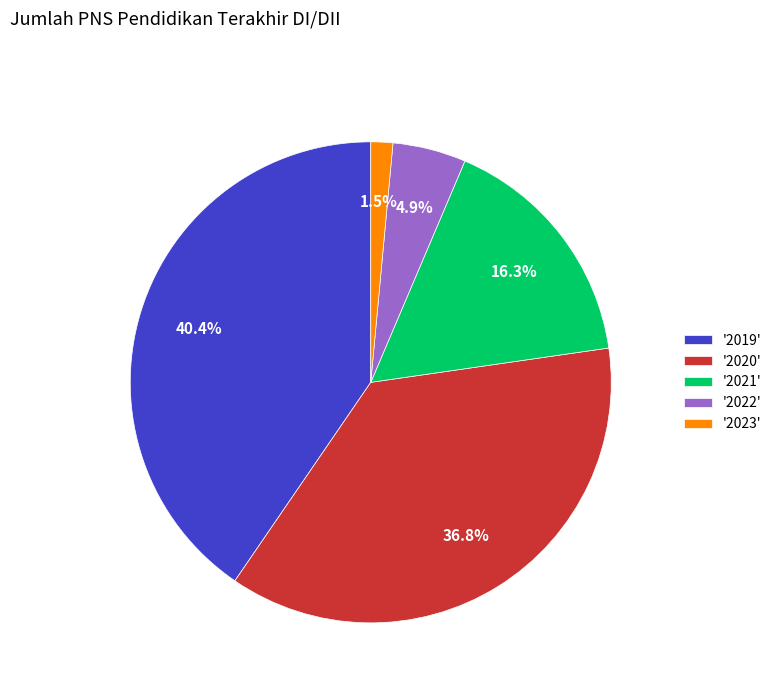

Is '2020' the majority of the pie?

No